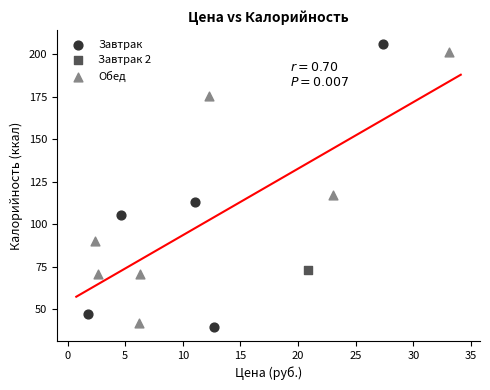

What are all the series names shown in the legend?

Завтрак, Завтрак 2, Обед